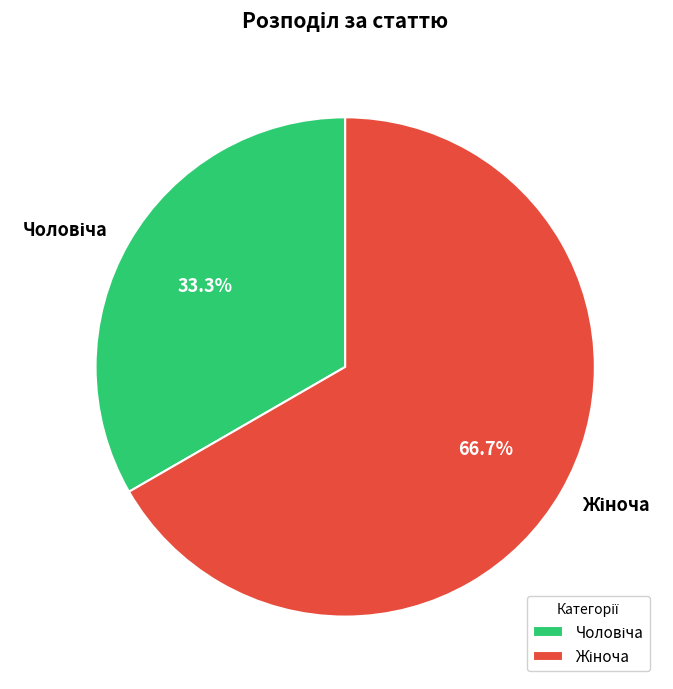

Is there any slice that represents more than half of the pie?

Yes